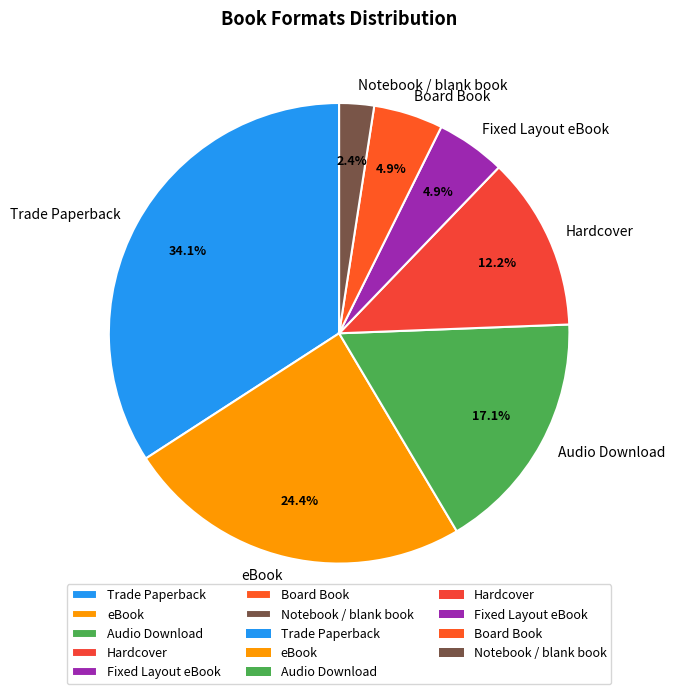

What is the smallest slice in the pie chart?

Notebook / blank book